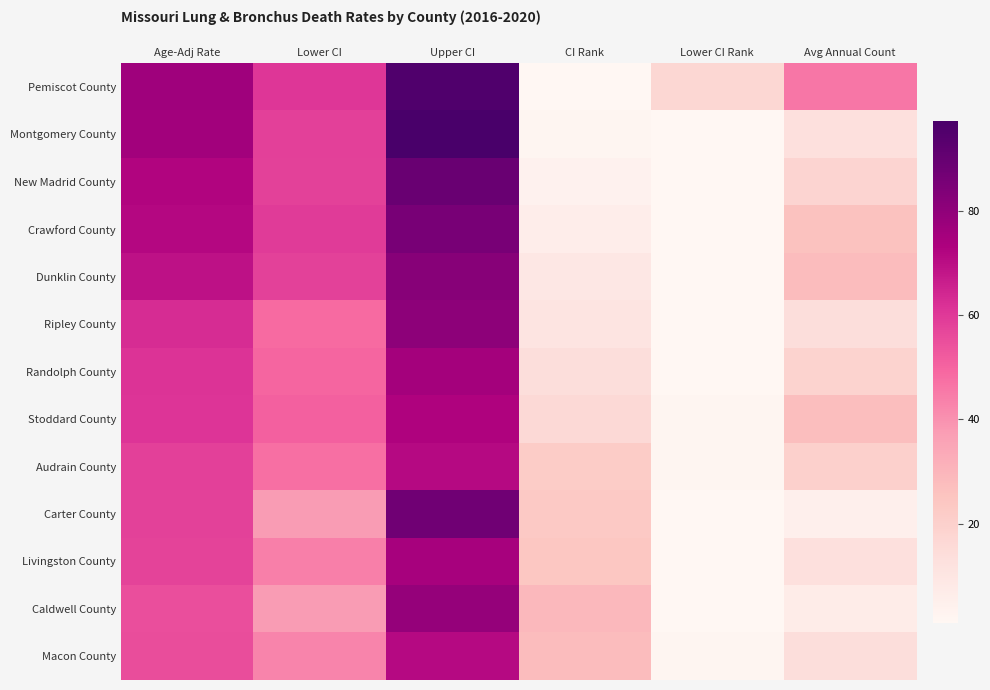

List the series in order of their peak value, lowest first.

Macon County, Audrain County, Stoddard County, Livingston County, Randolph County, Caldwell County, Ripley County, Dunklin County, Crawford County, Carter County, New Madrid County, Pemiscot County, Montgomery County